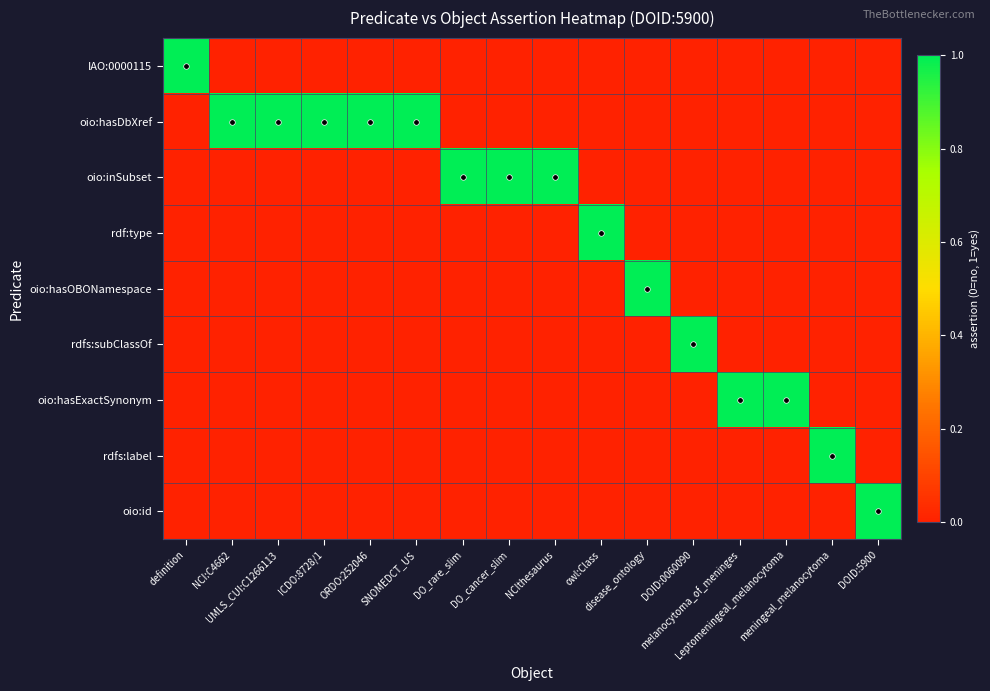

Which has a higher value, DO_cancer_slim or SNOMEDCT_US?

DO_cancer_slim